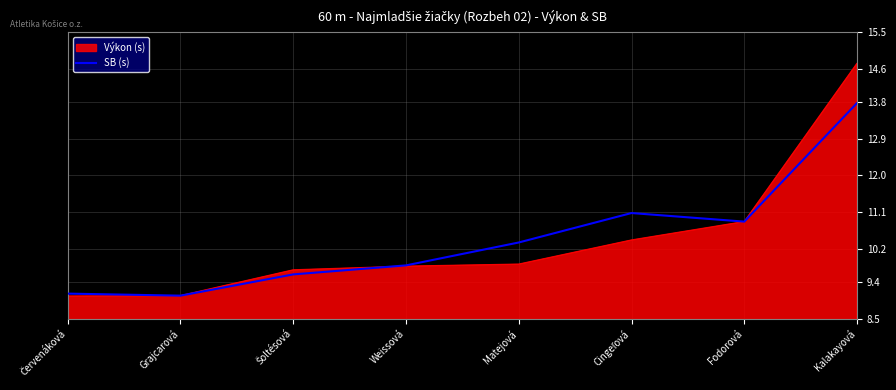

What is the smallest value displayed?

9.1